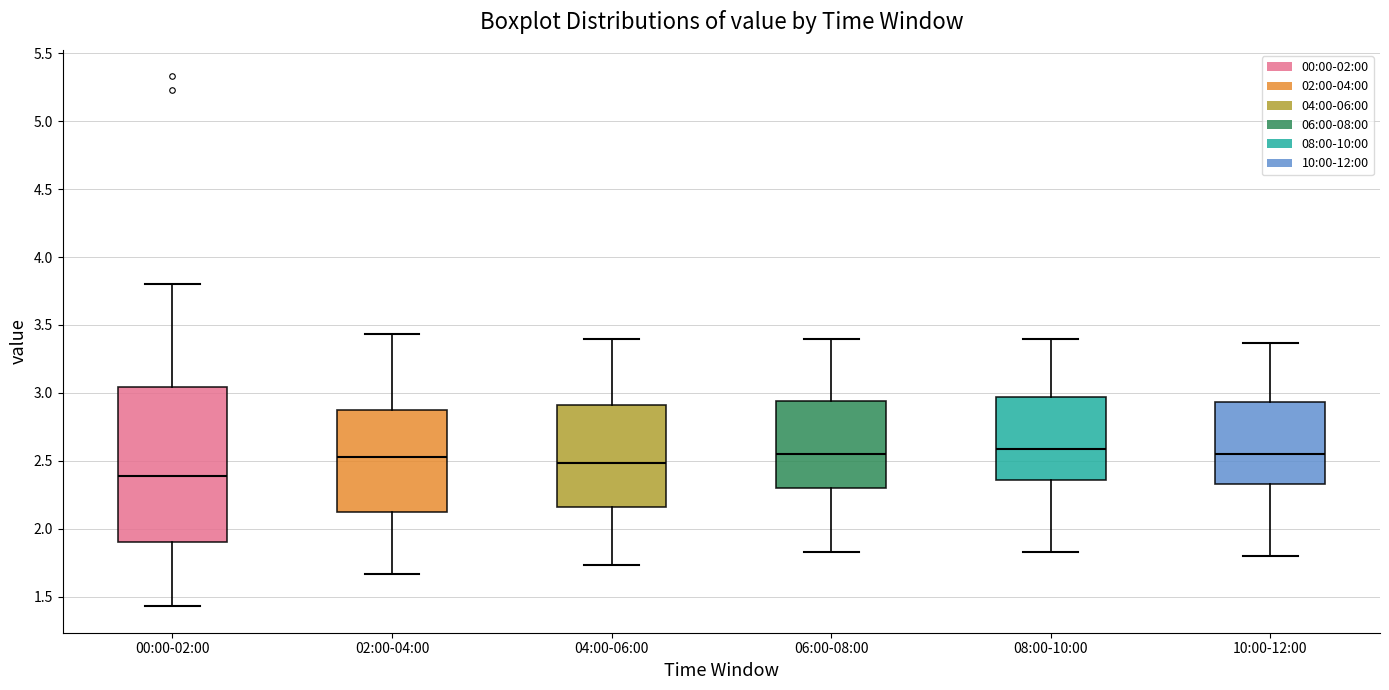

Comparing the boxes themselves (not the whiskers), which one is the tallest?

00:00-02:00